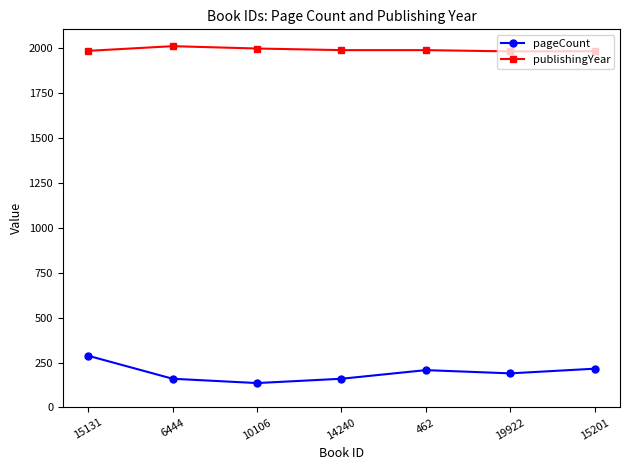

What is the average value of the pageCount series?

194